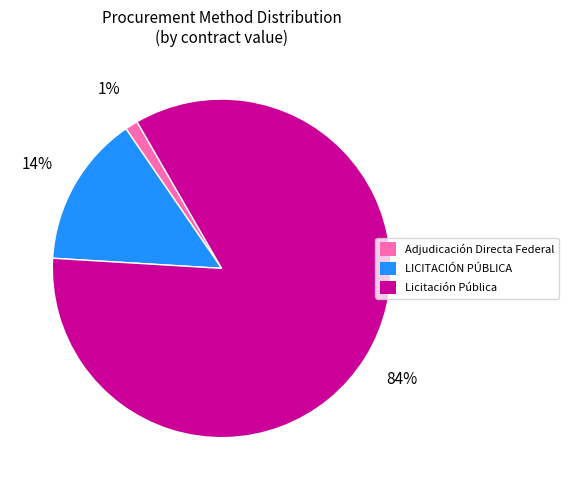

Is there a majority slice in this chart?

Yes